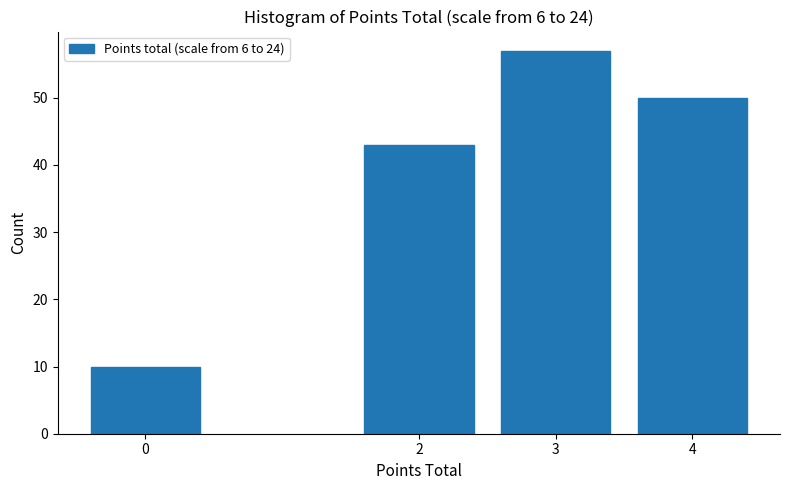

Reading left to right, transcribe all the data shown in this chart.

0=10	2=43	3=57	4=50